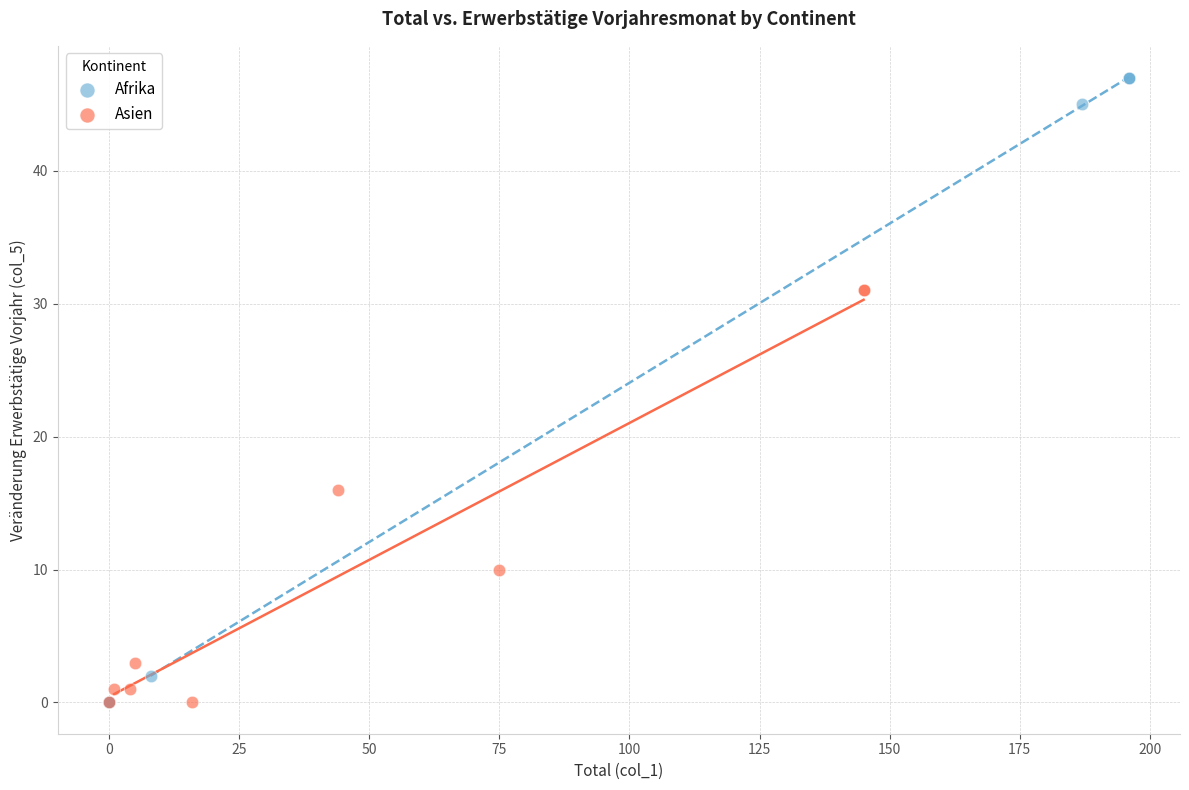

Which series has the largest Y range (max minus min)?

Afrika